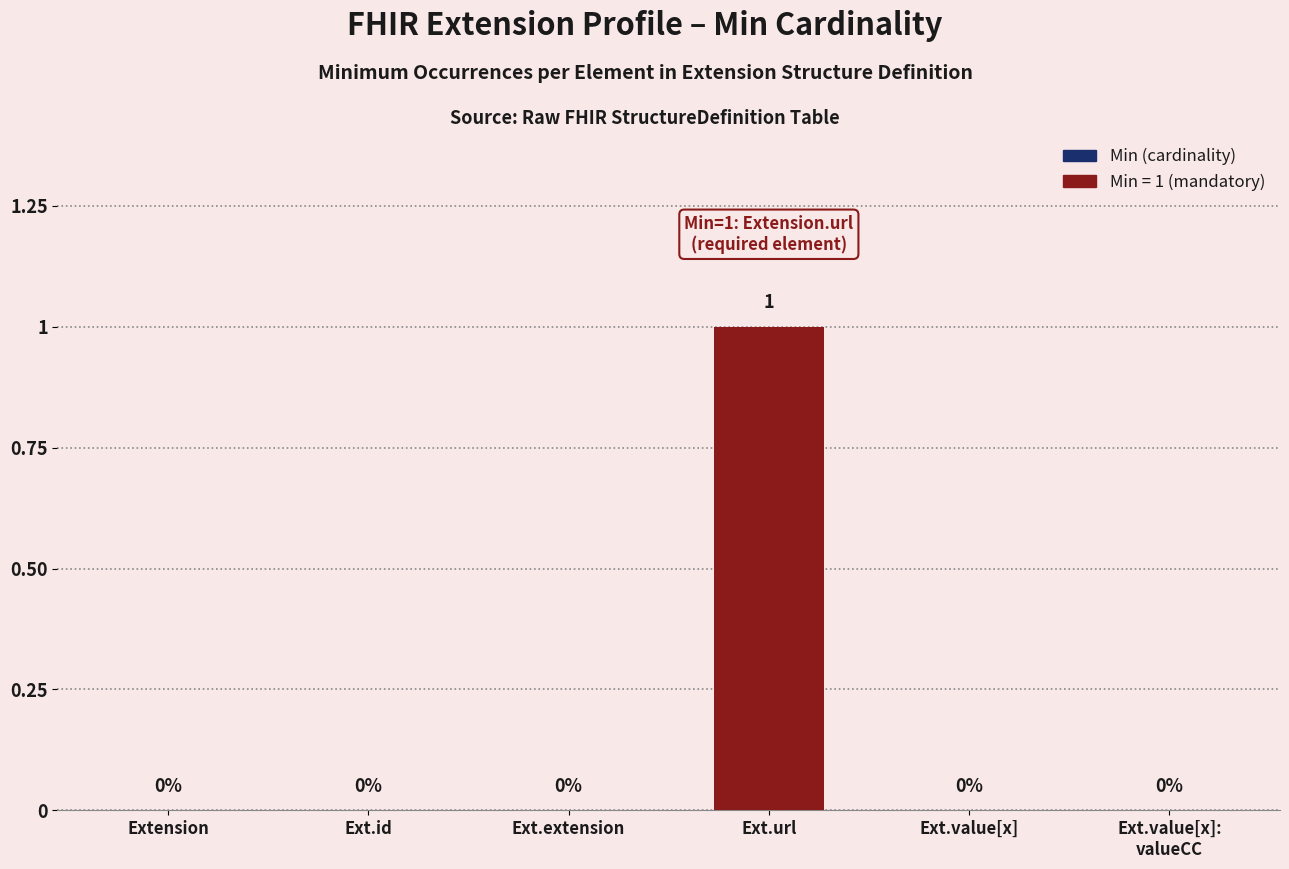

What is the sum of the values at Ext.url and Ext.extension?

1